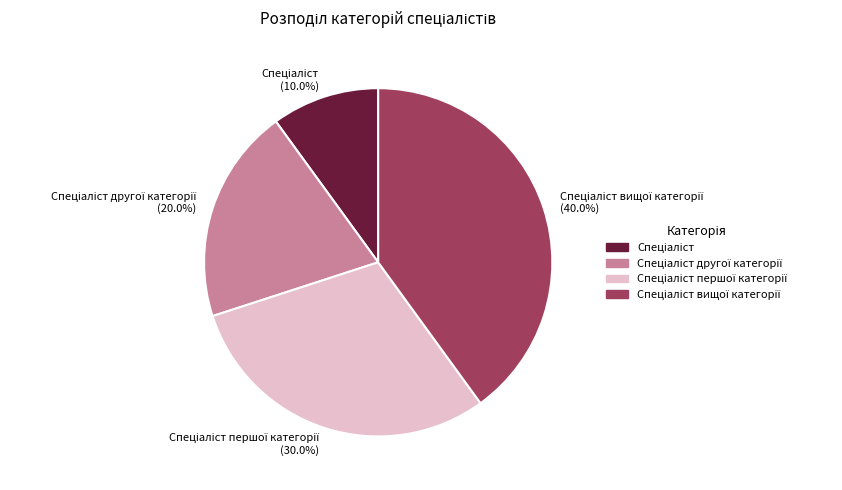

Does any single category account for the majority?

No